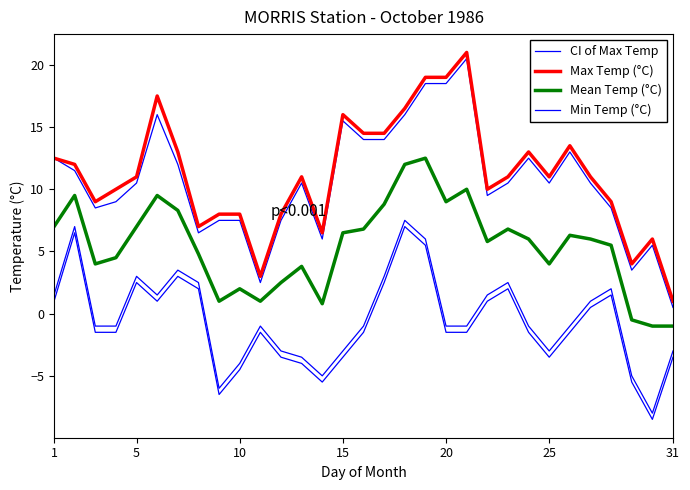

How many interior local peaks does the Max Temp (°C) series have?

7